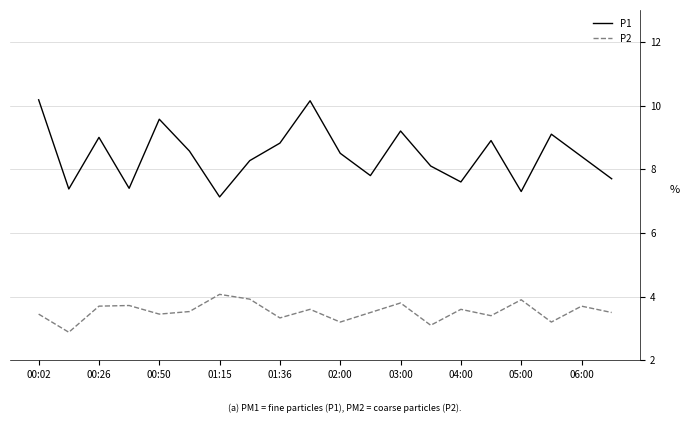

Rank the series by their average value, from highest to lowest.

P1, P2